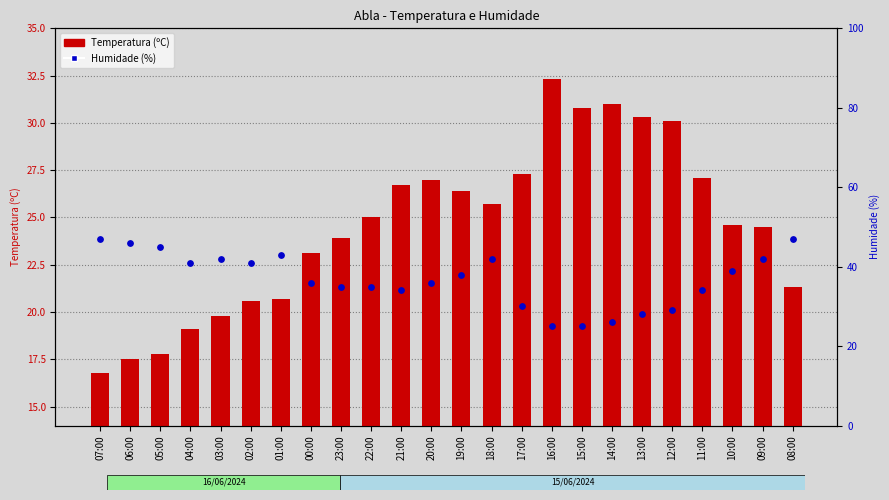

Which series contains the highest Y value?

Humidade (%)